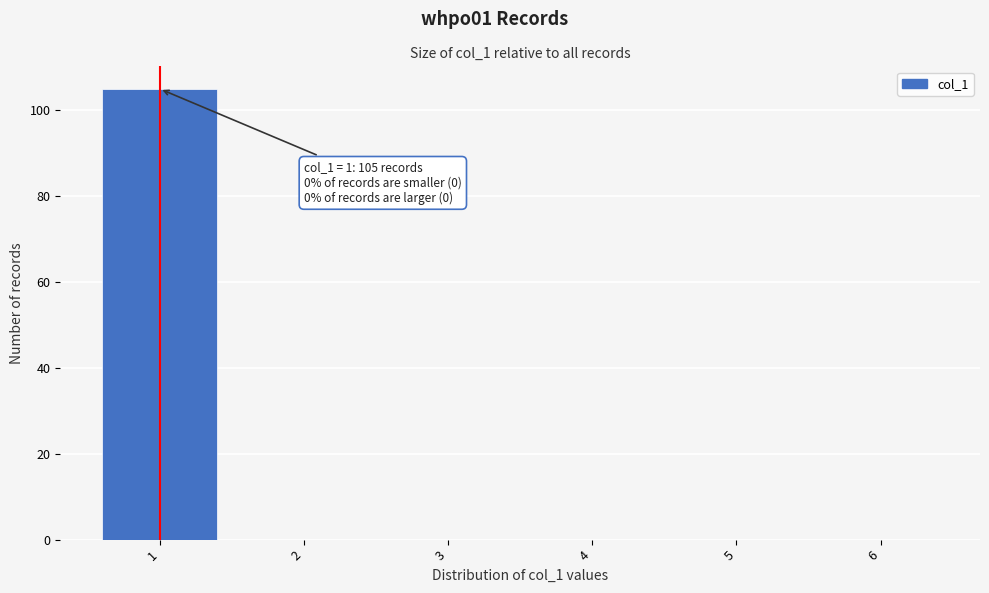

Over which range of the x-axis is the bar tallest?

0.5 to 1.5